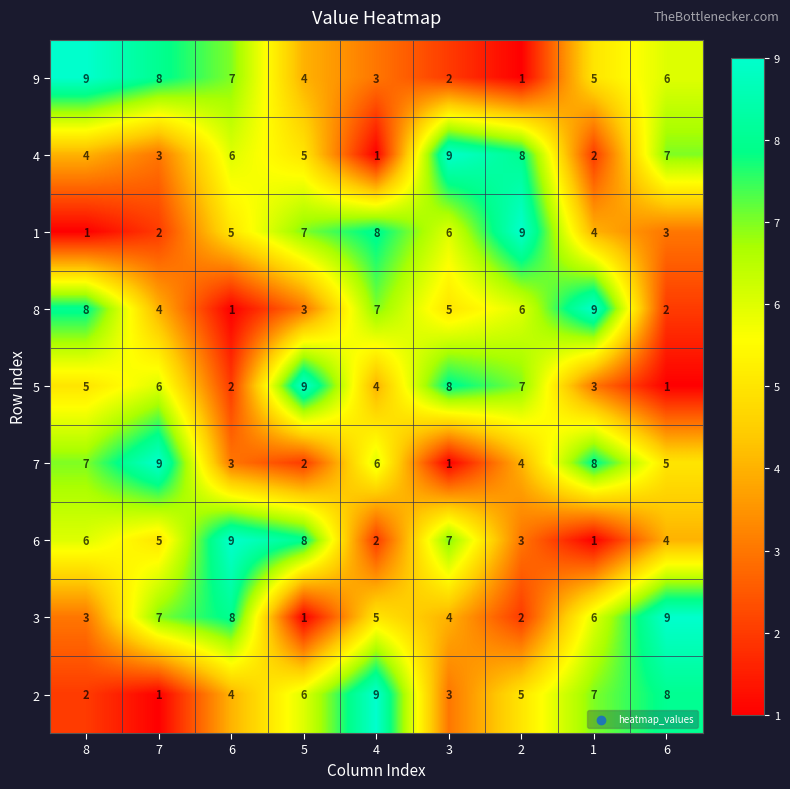

Reading right to left, list all the values displayed in this chart.

9: 6=6	1=5	2=1	3=2	4=3	5=4	6=7	7=8	8=9
4: 6=7	1=2	2=8	3=9	4=1	5=5	6=6	7=3	8=4
1: 6=3	1=4	2=9	3=6	4=8	5=7	6=5	7=2	8=1
8: 6=2	1=9	2=6	3=5	4=7	5=3	6=1	7=4	8=8
5: 6=1	1=3	2=7	3=8	4=4	5=9	6=2	7=6	8=5
7: 6=5	1=8	2=4	3=1	4=6	5=2	6=3	7=9	8=7
6: 6=4	1=1	2=3	3=7	4=2	5=8	6=9	7=5	8=6
3: 6=9	1=6	2=2	3=4	4=5	5=1	6=8	7=7	8=3
2: 6=8	1=7	2=5	3=3	4=9	5=6	6=4	7=1	8=2